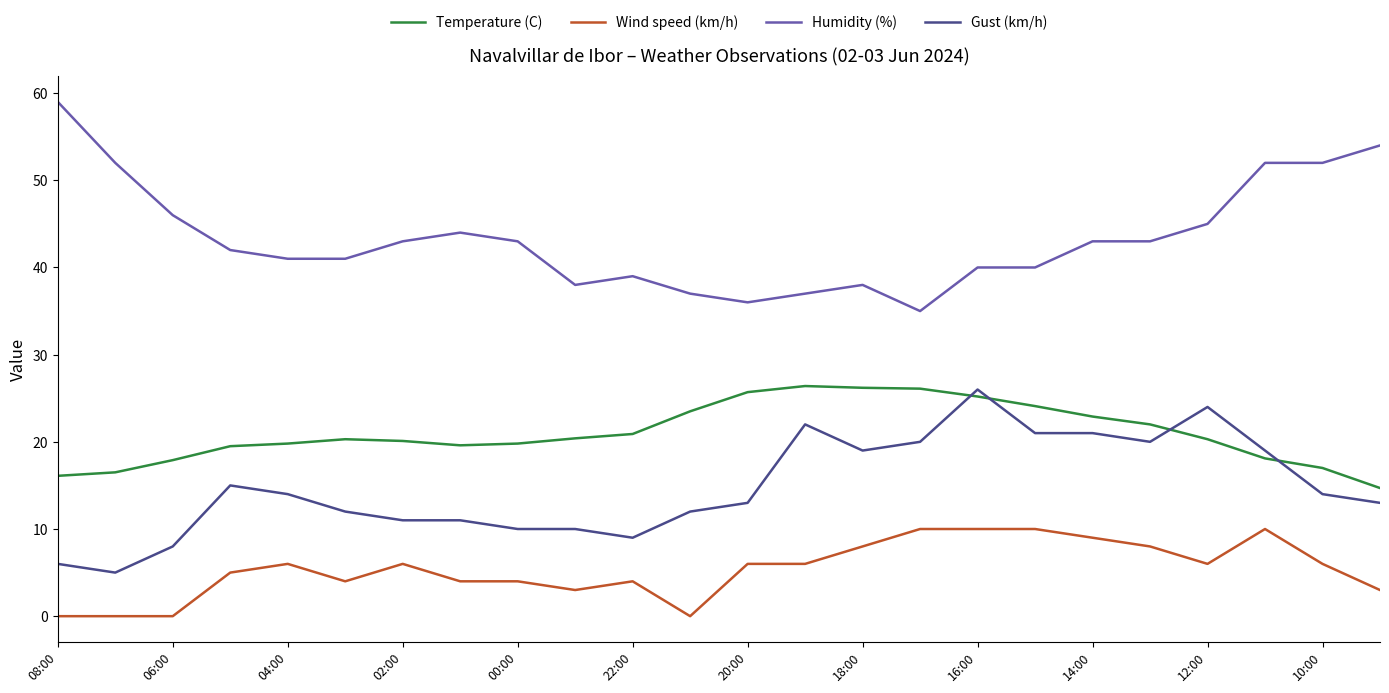

Which series has the largest total across all categories?

Humidity (%)